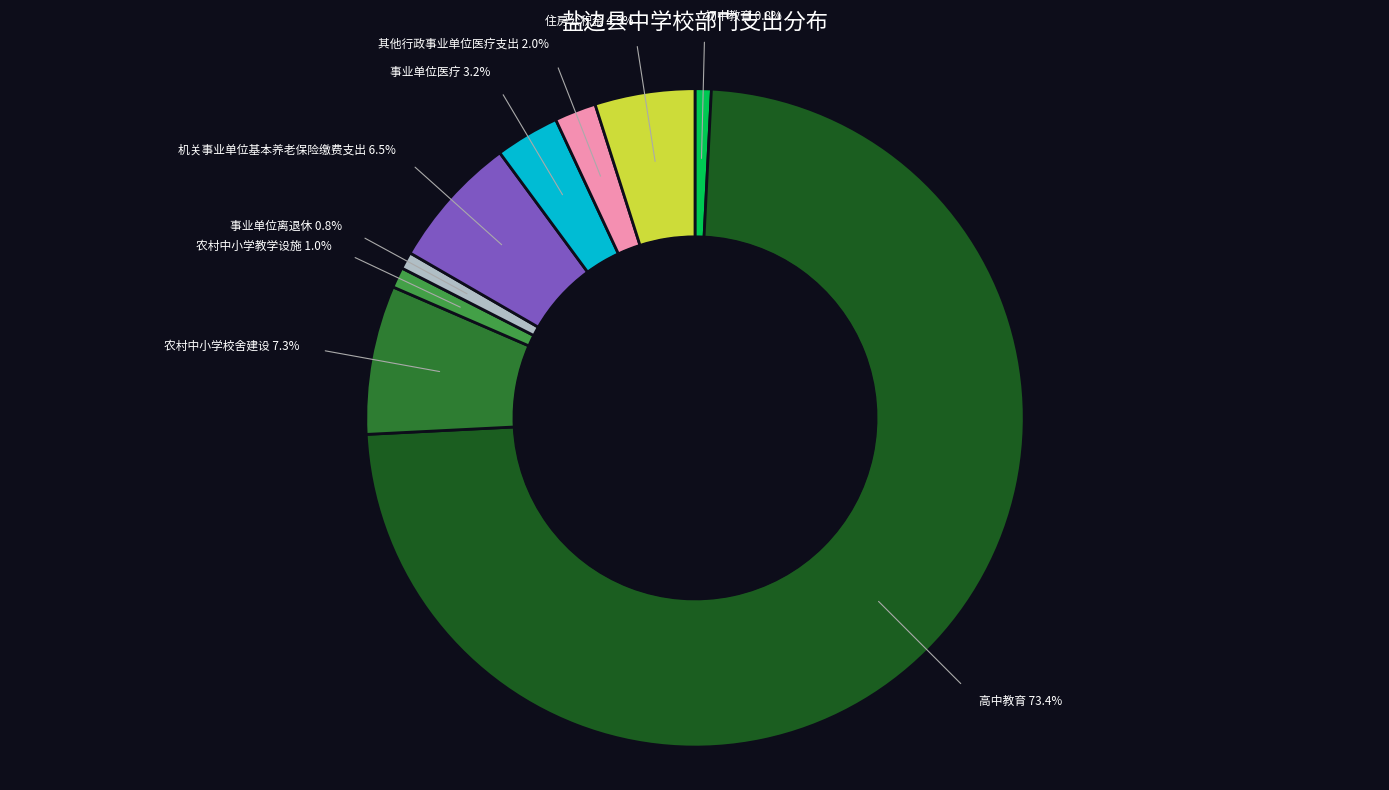

What percentage is the 事业单位离退休 slice, to the nearest percent?

1%